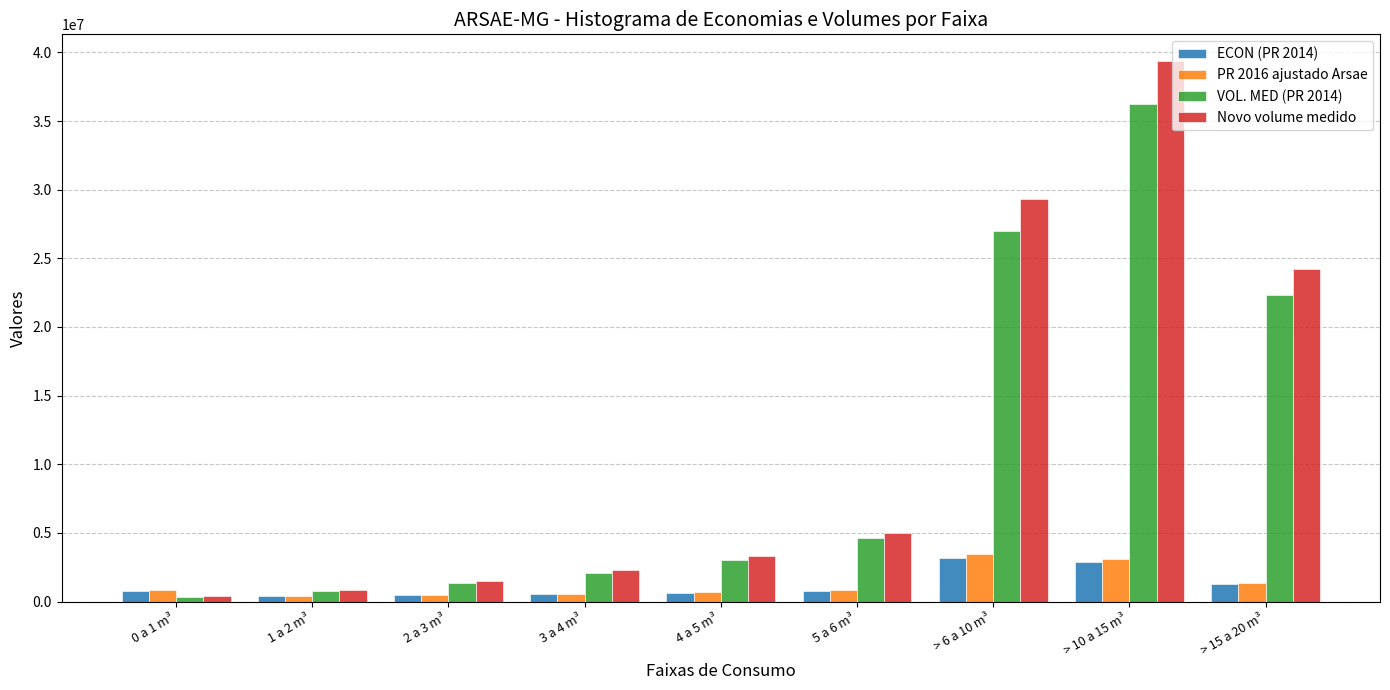

Which series changed the most between 1 a 2 m³ and 5 a 6 m³?

Novo volume medido